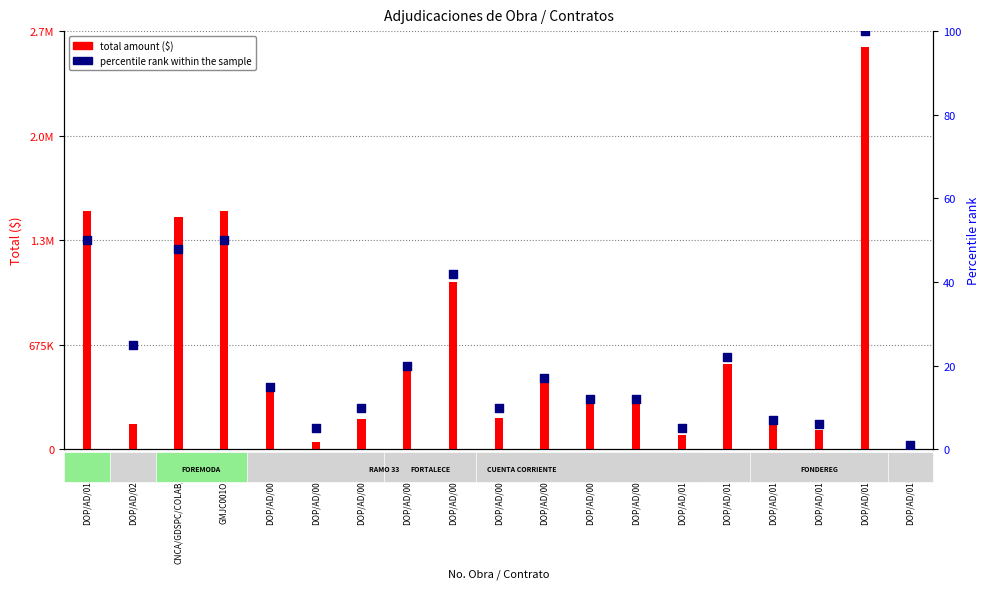

What are all the series names shown in the legend?

Total amount ($), percentile rank within the sample